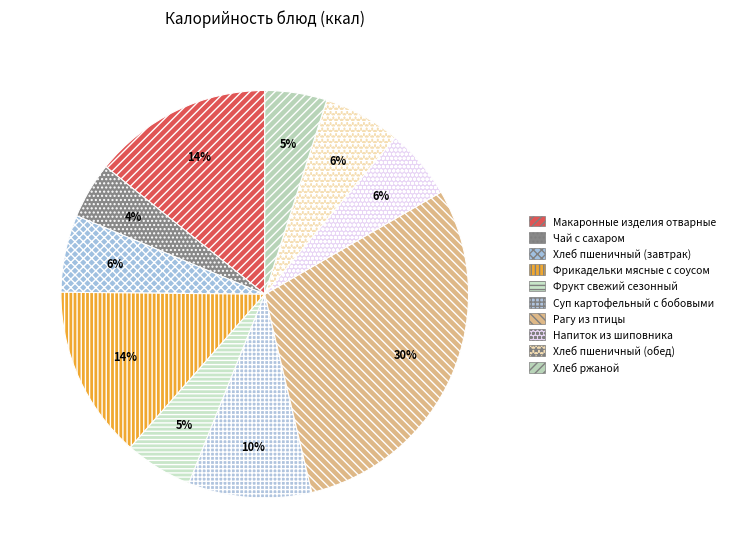

The Макаронные изделия отварные slice represents 14% of the pie. True or false?

True